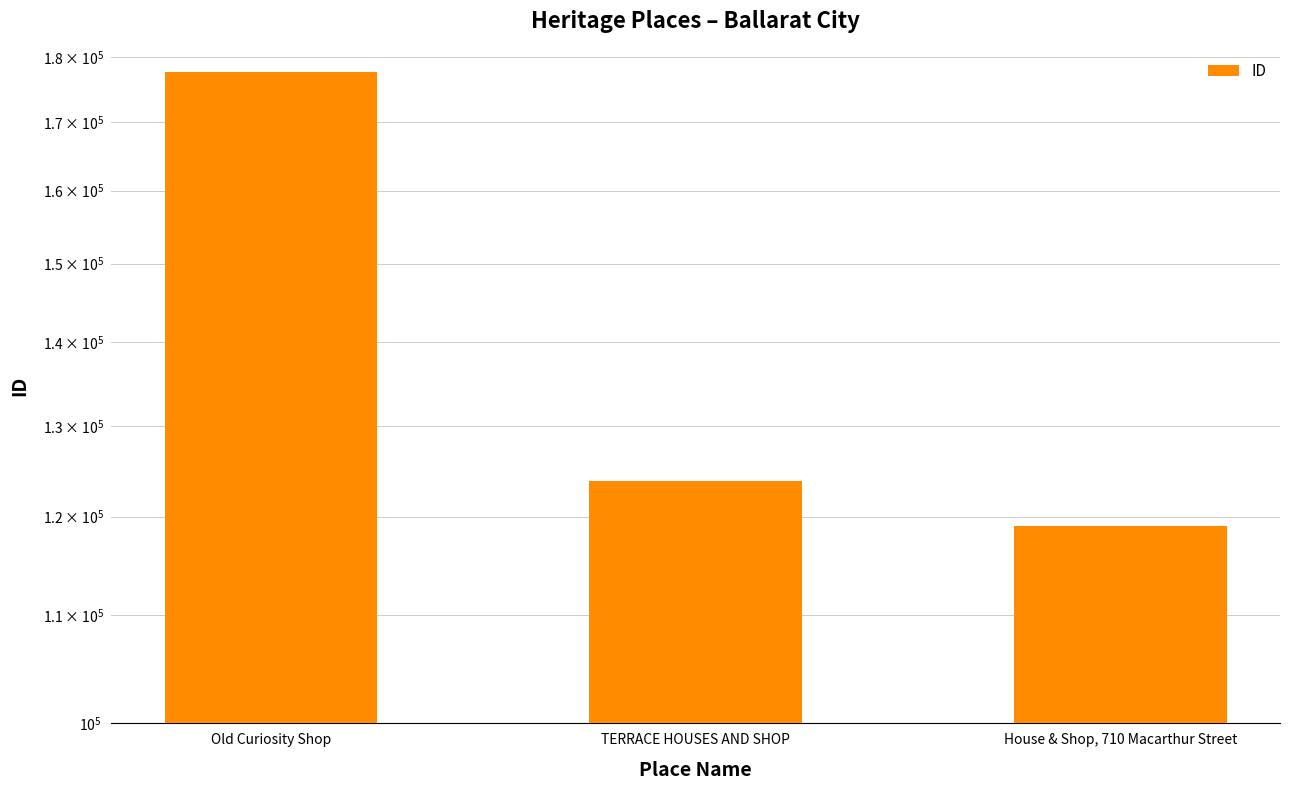

What is the difference between the maximum and second lowest values?

53861